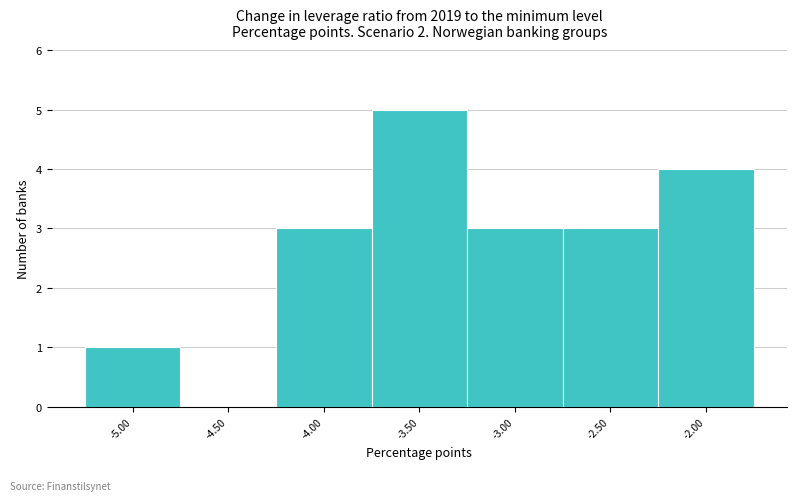

Over which range of the x-axis is the bar tallest?

-3.75 to -3.25